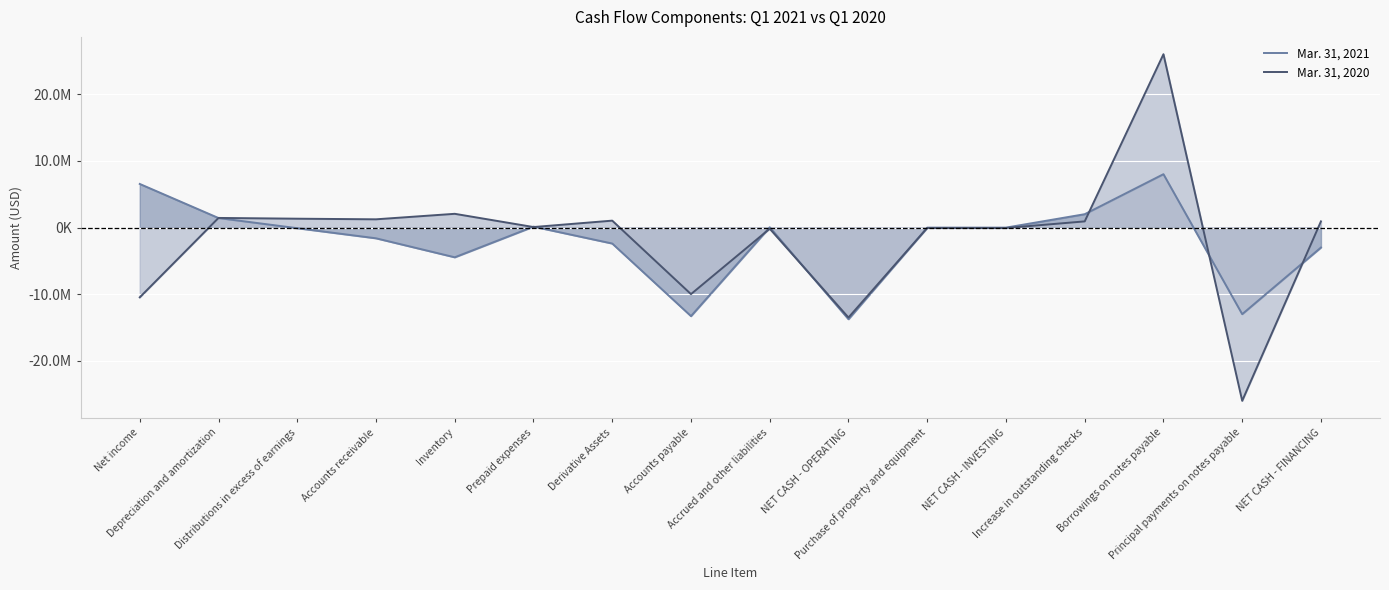

What is the total value across all series at NET CASH - INVESTING?

-88570